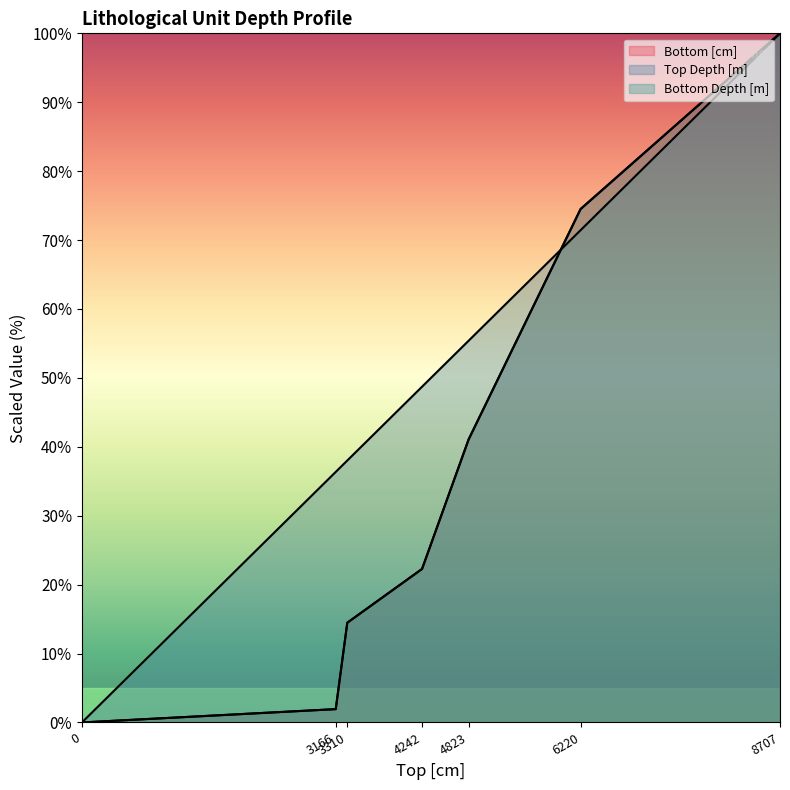

What is the average value of the Top Depth [m] series?

50.0